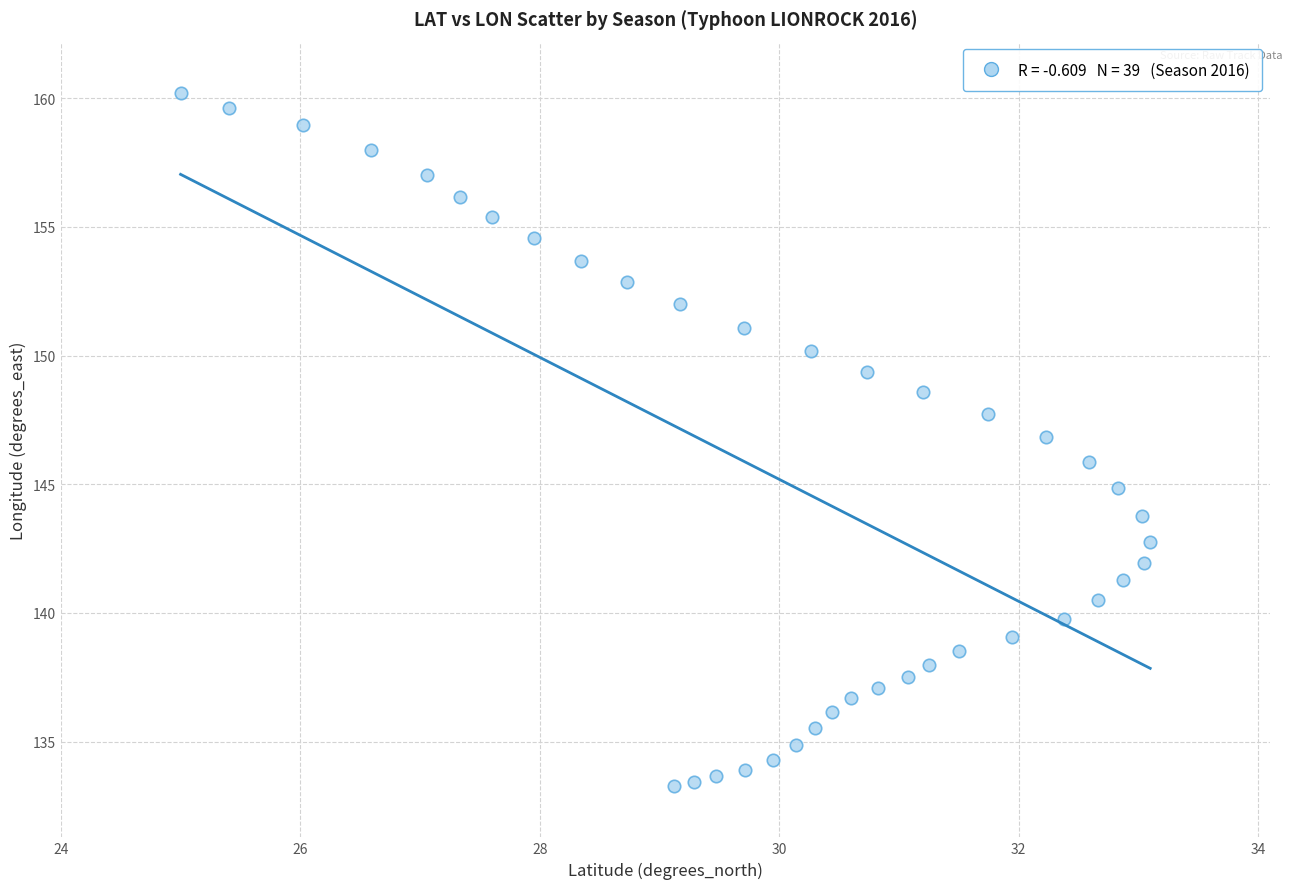

What is the range of Y values (max minus min)?

26.9